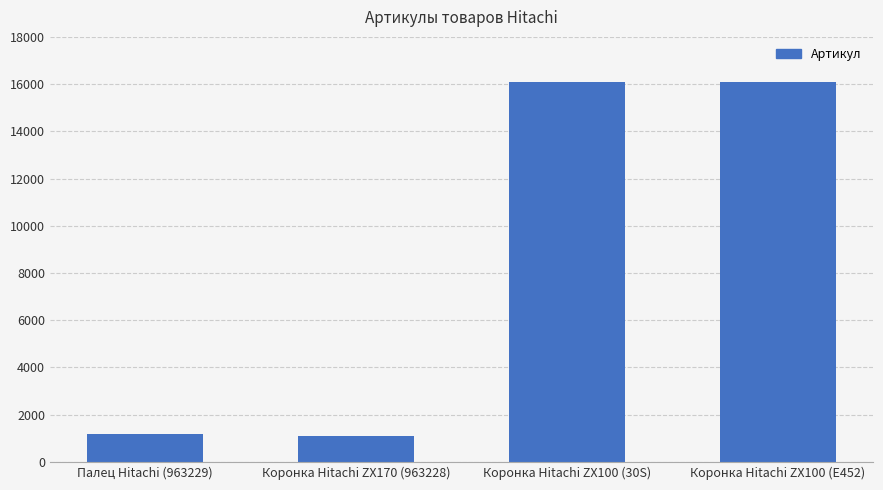

At which label is the value closest to 8590?

Палец Hitachi (963229)